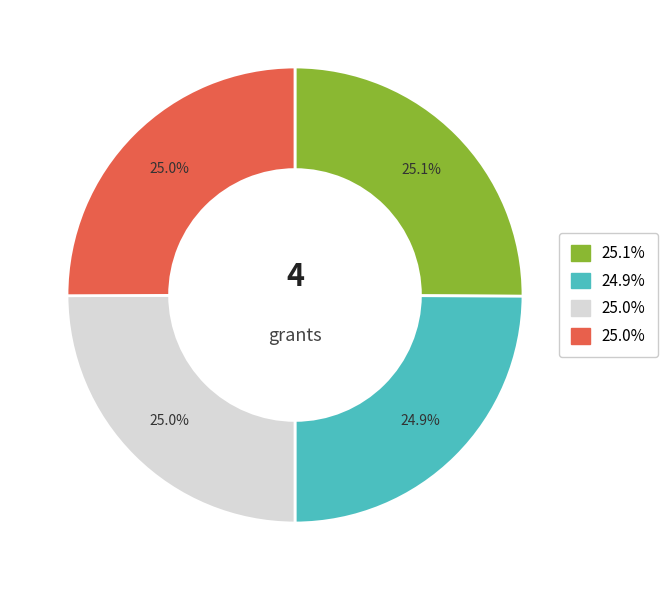

Does any single category account for the majority?

No